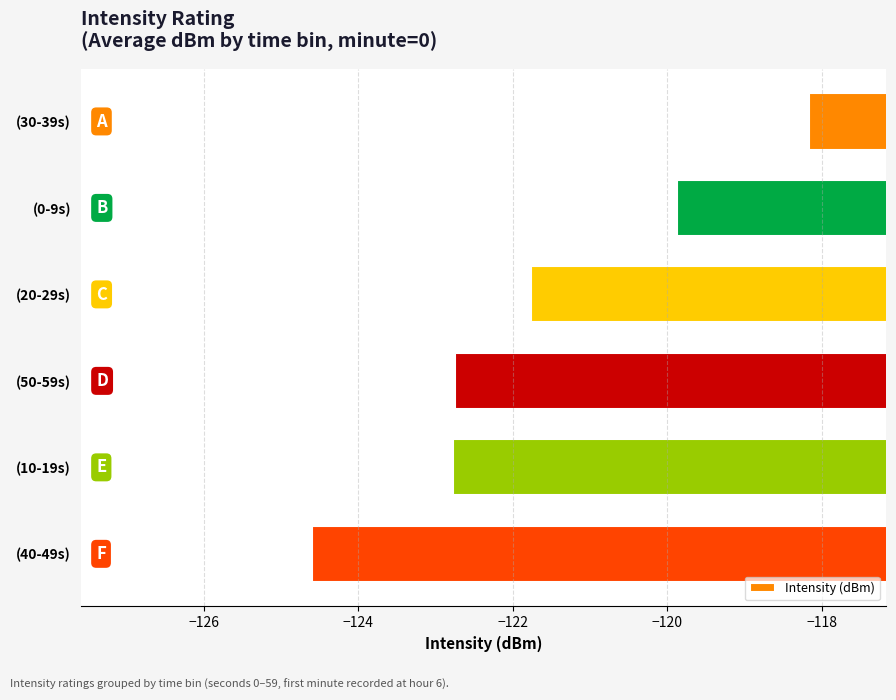

What is the minimum value shown in the chart?

-124.6